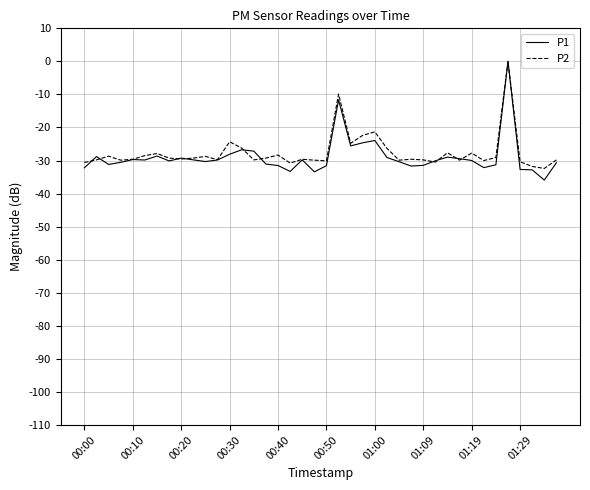

Which series has the largest range (max minus min)?

P1